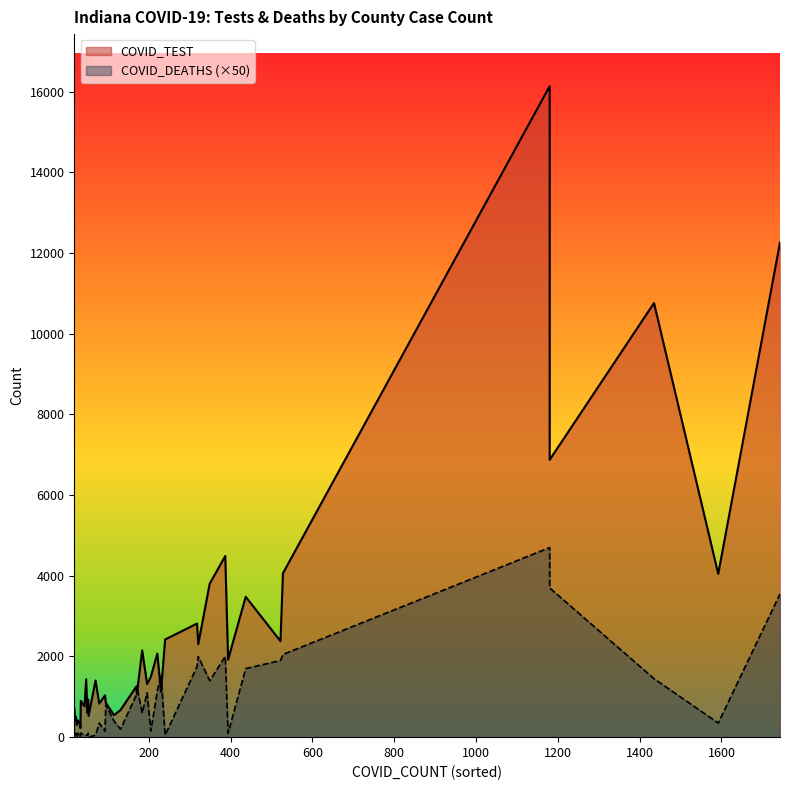

Is it true that COVID_TEST equals 408 at DUBOIS?

False